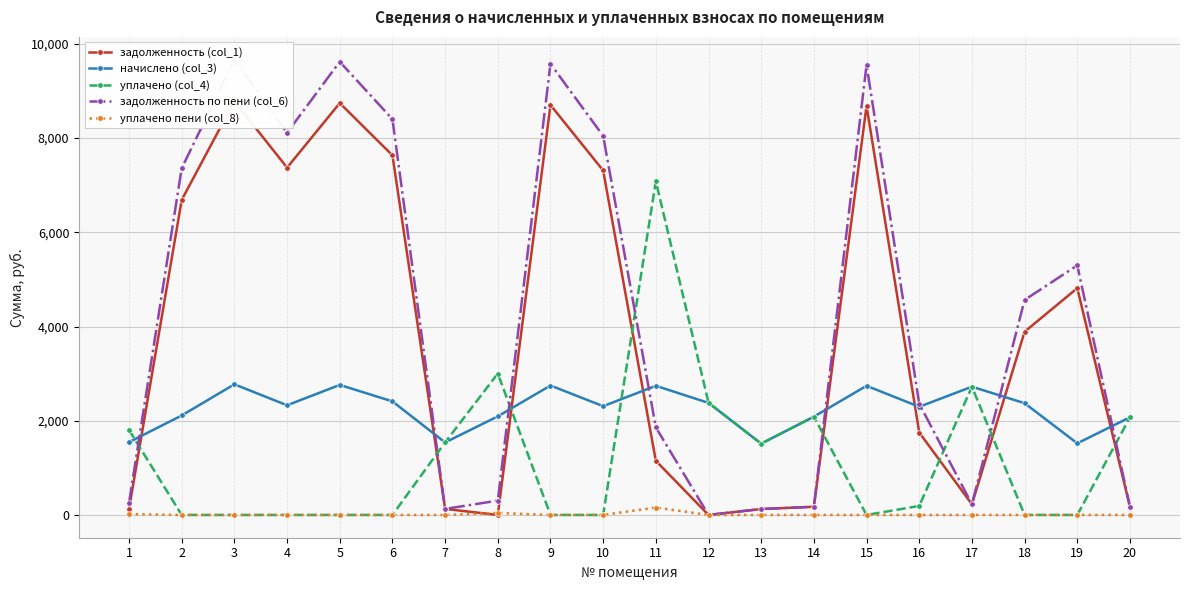

Where is the first local maximum for начислено (col_3)?

3